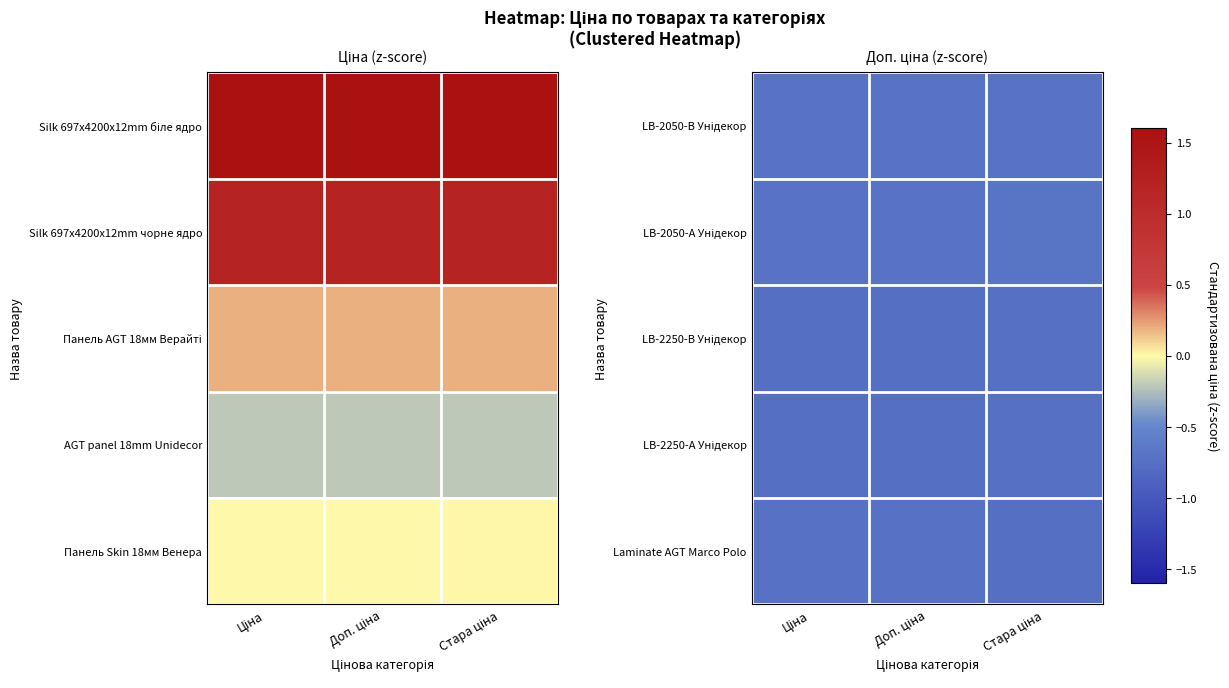

List the labels in order of Laminate AGT Marco Polo value, smallest first.

Стара ціна, Ціна, Доп. ціна